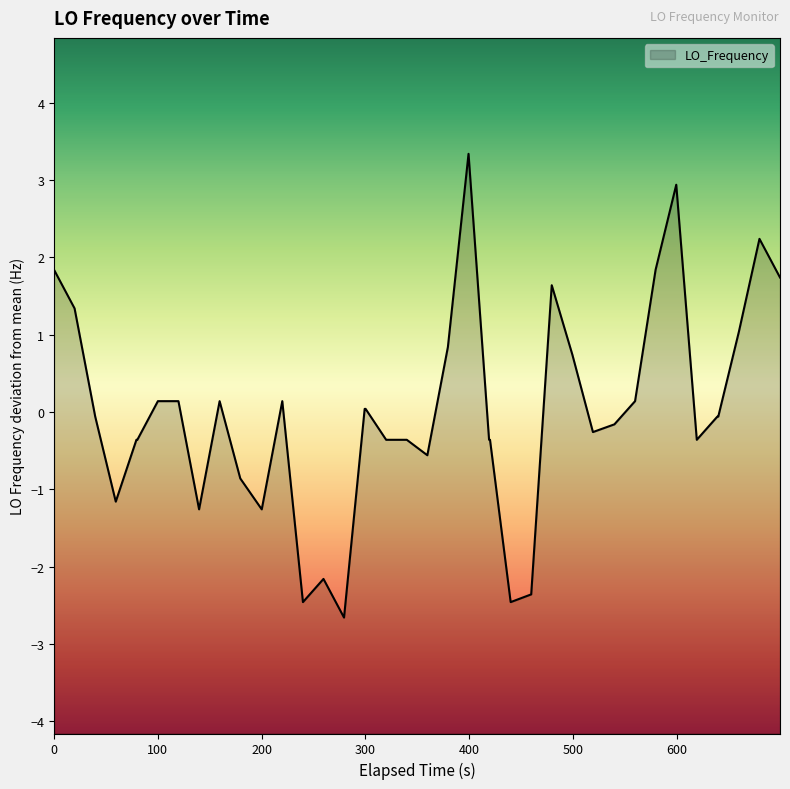

How many lines are shown in the chart?

1